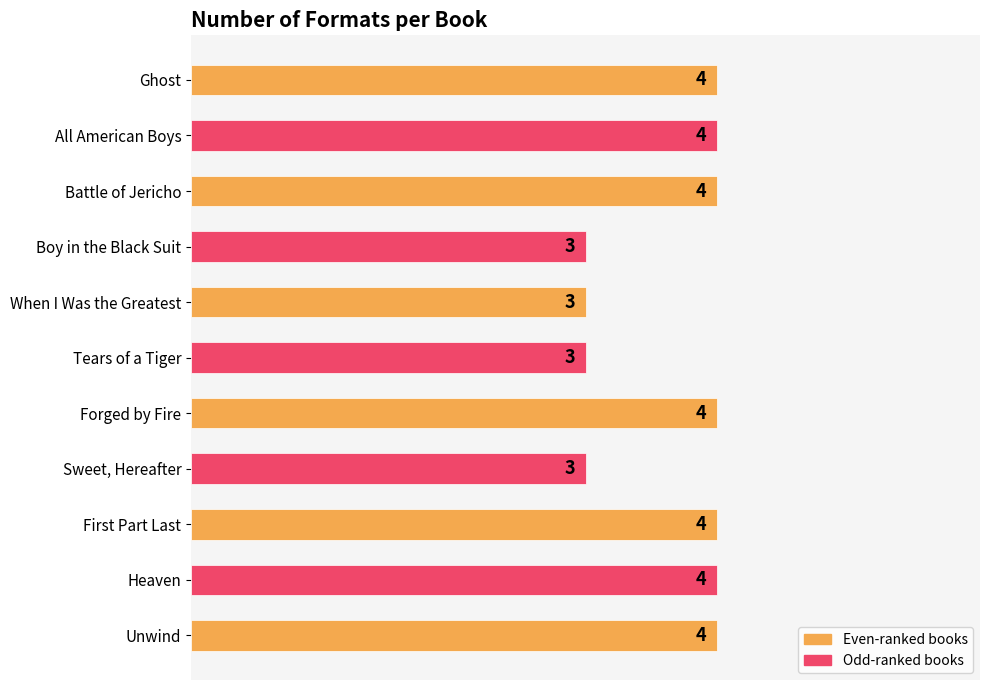

Does the chart contain stacked bars?

No